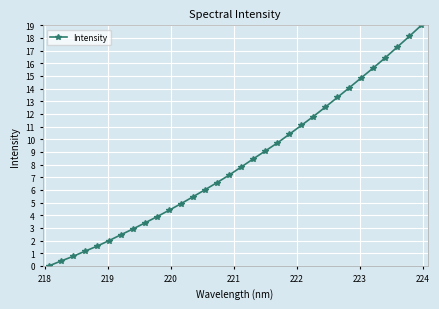

What is the maximum value shown in the chart?

19.0